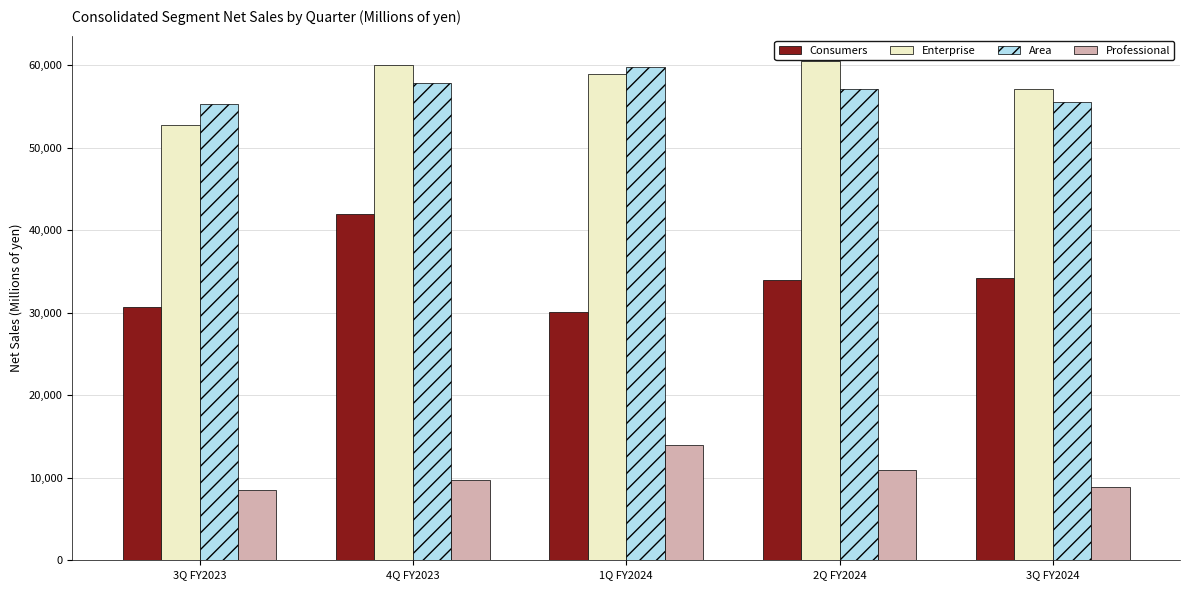

What is the label of the 2nd bar from the left?

4Q FY2023